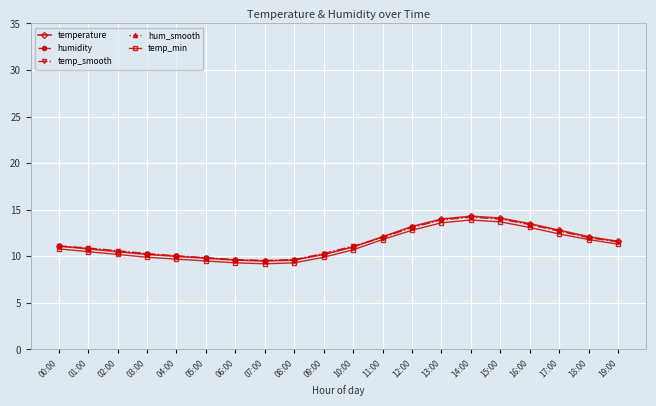

What is the maximum value shown in the chart?

73.9